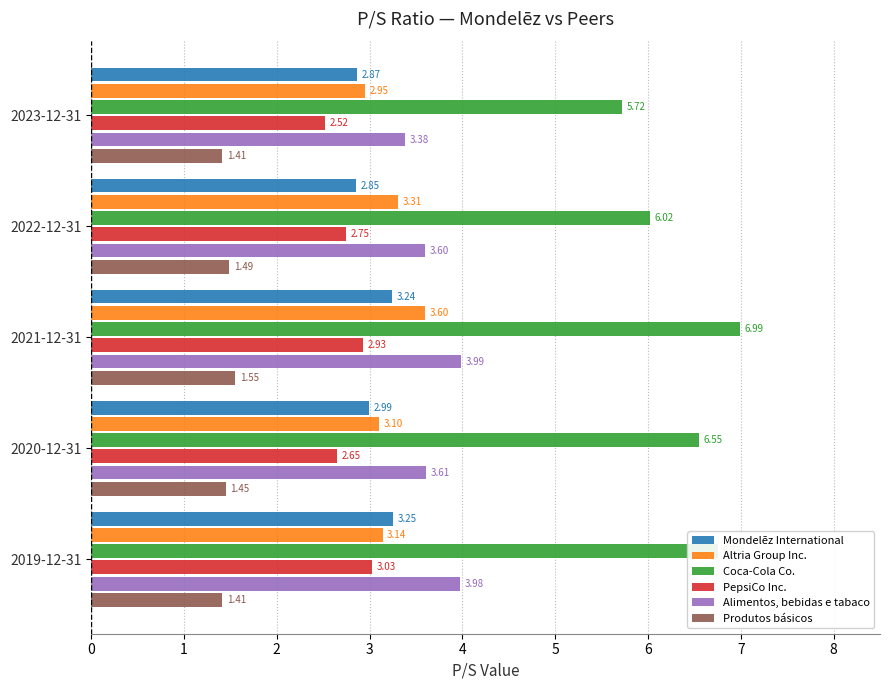

List the labels in order of PepsiCo Inc. value, smallest first.

2023-12-31, 2020-12-31, 2022-12-31, 2021-12-31, 2019-12-31